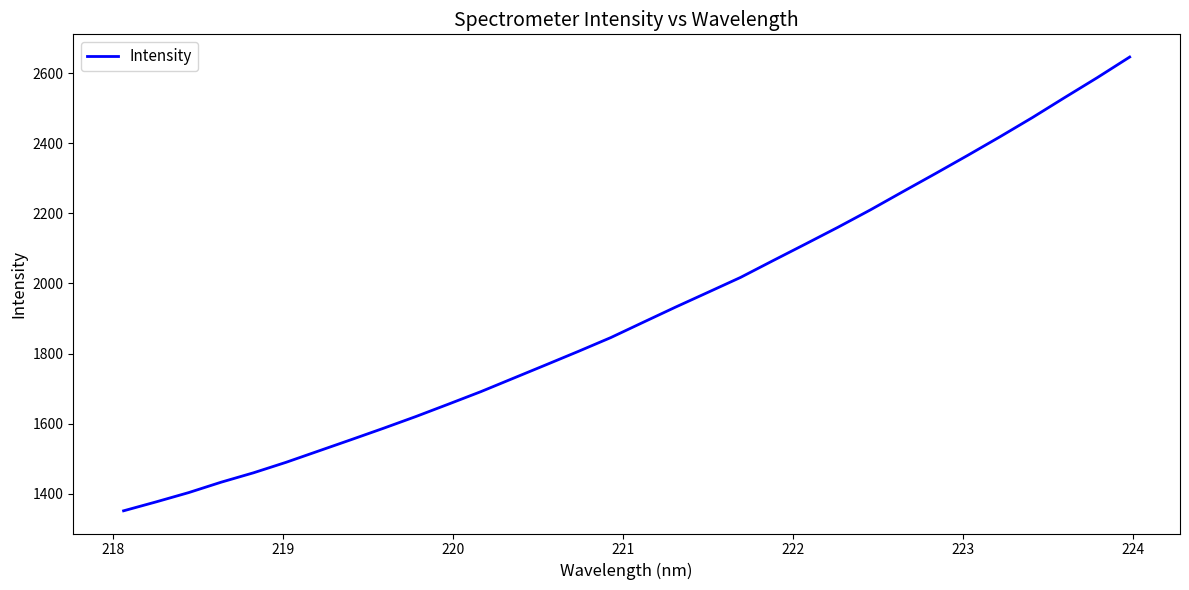

What is the difference between the maximum and minimum values?

1293.8